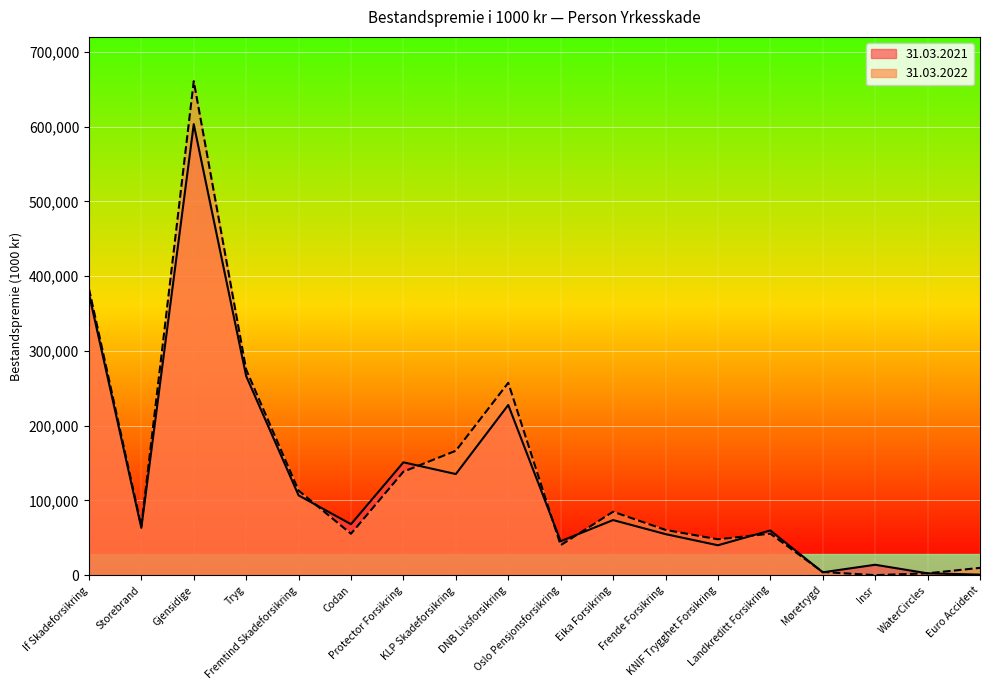

Which category has the highest value in the 31.03.2021 series?

Gjensidige